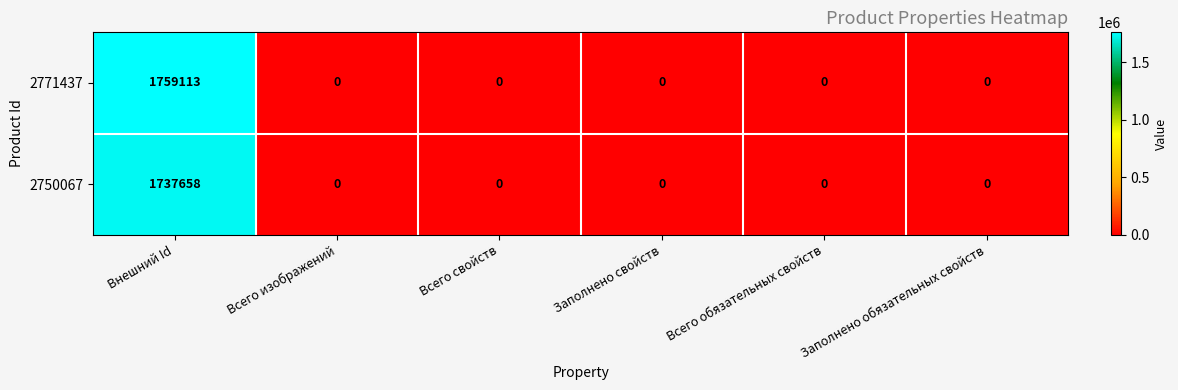

Is it true that 2771437 equals 0 at Заполнено обязательных свойств?

True